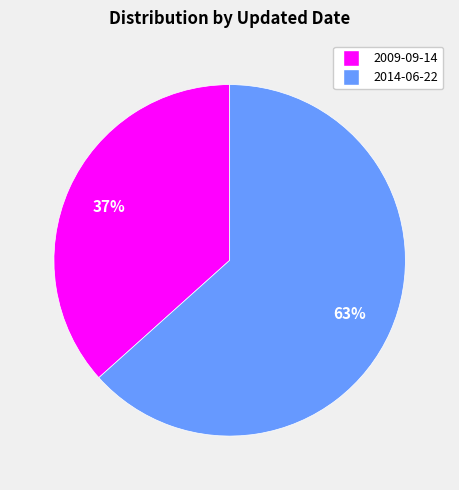

To the nearest percent, what is the average slice percentage?

50%